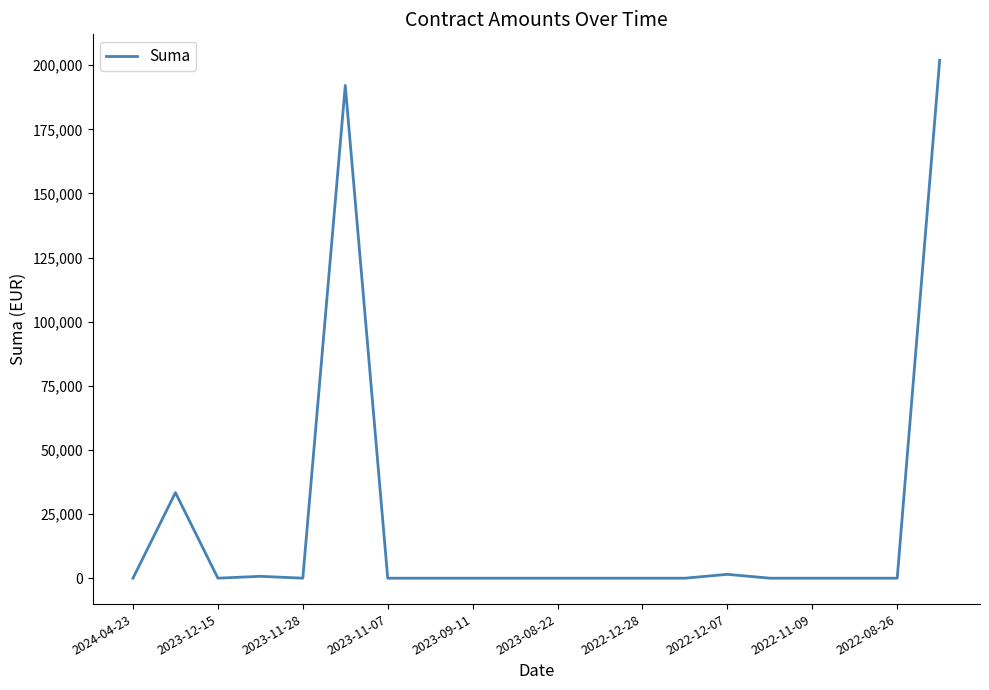

What is the greatest value displayed?

201960.0